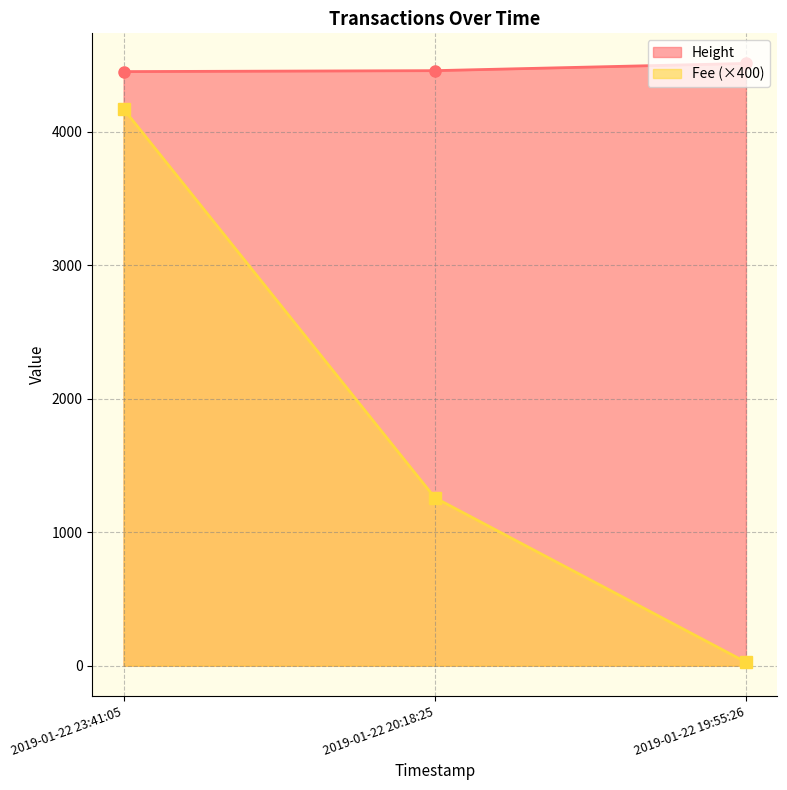

Which series has the widest spread of values?

Fee (×400)